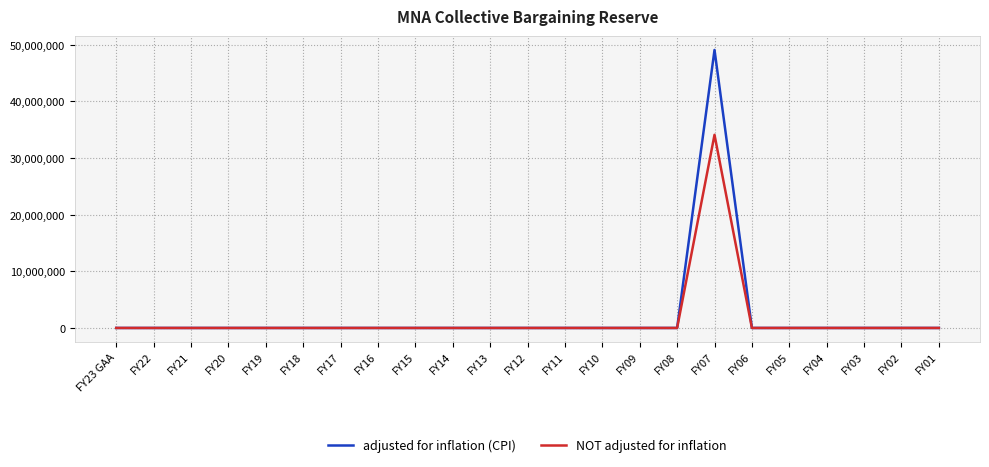

Is it true that adjusted for inflation (CPI) equals -32740965 at FY15?

False